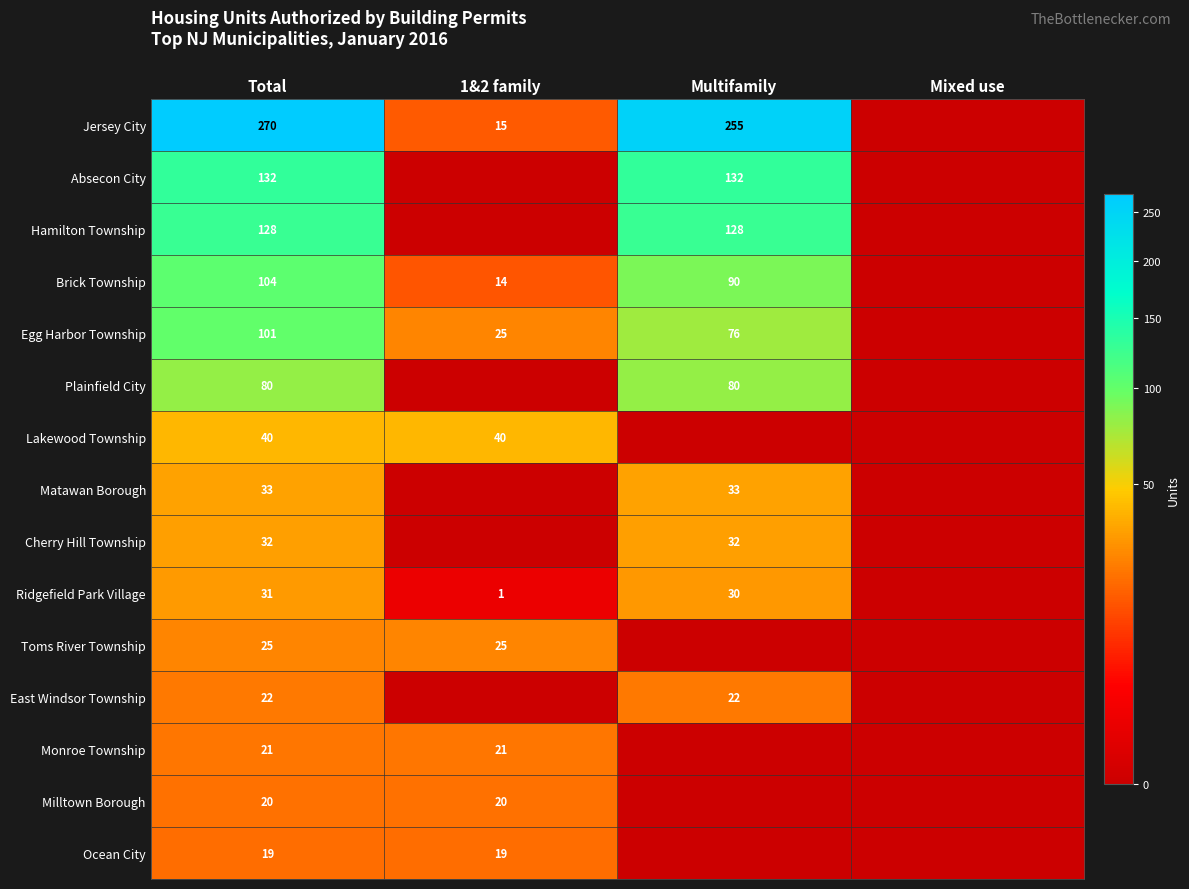

Is it true that Ocean City equals 25 at 1&2 family?

False